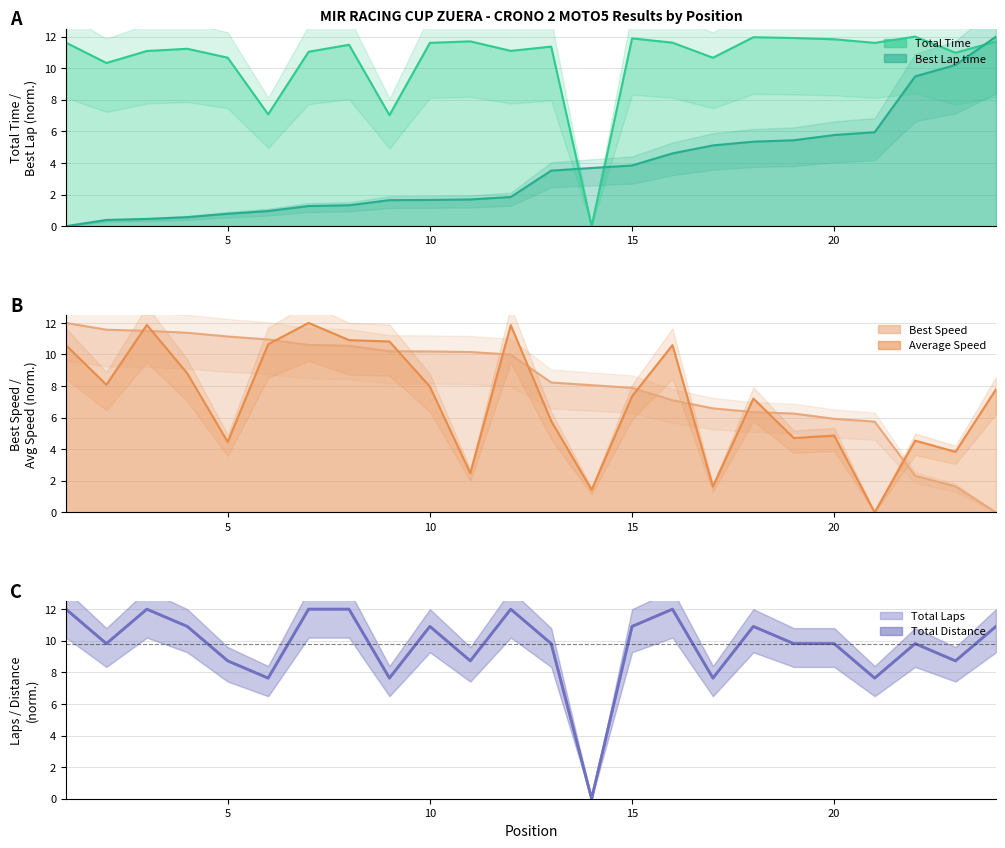

How many values in the Total Laps series are below 9?

8